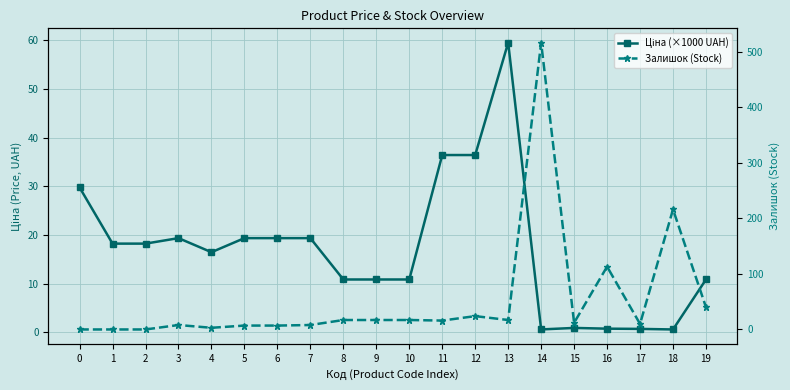

Is this an area chart (filled region under the line)?

No